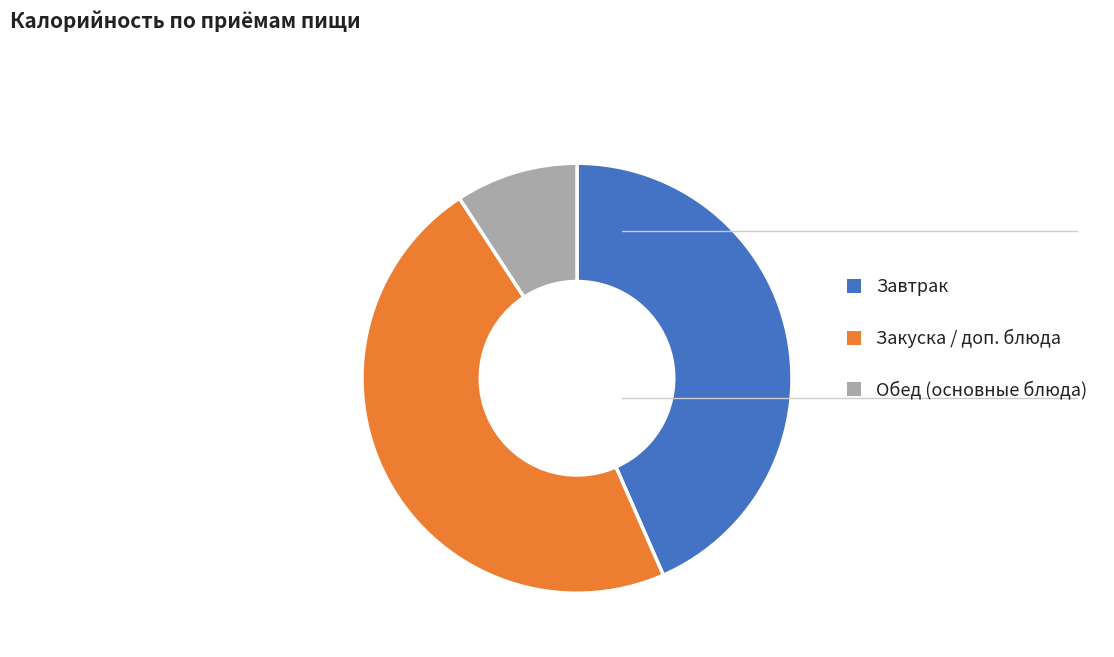

Approximately how many times larger is the value at Завтрак compared to Закуска / доп. блюда?

0.9